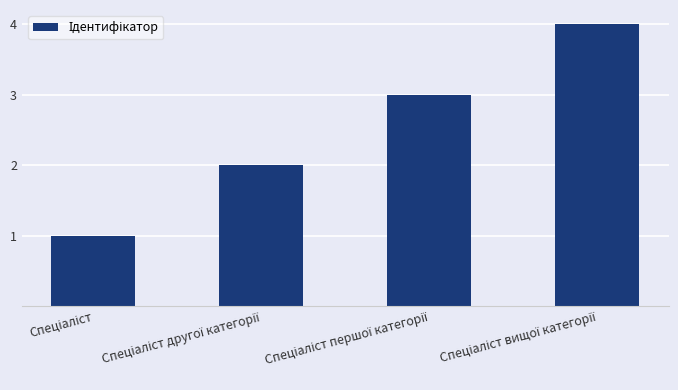

What is the sum of all values?

10